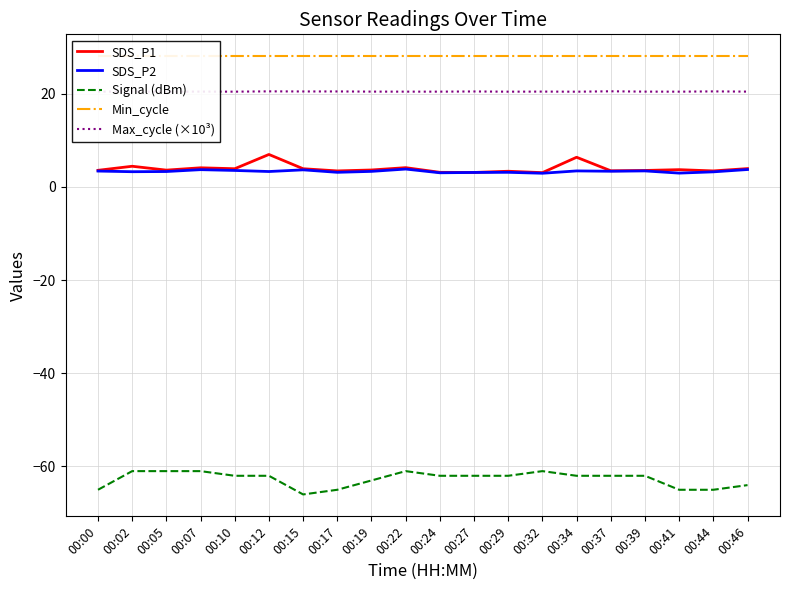

Where does the Signal (dBm) series first go above -62?

00:02